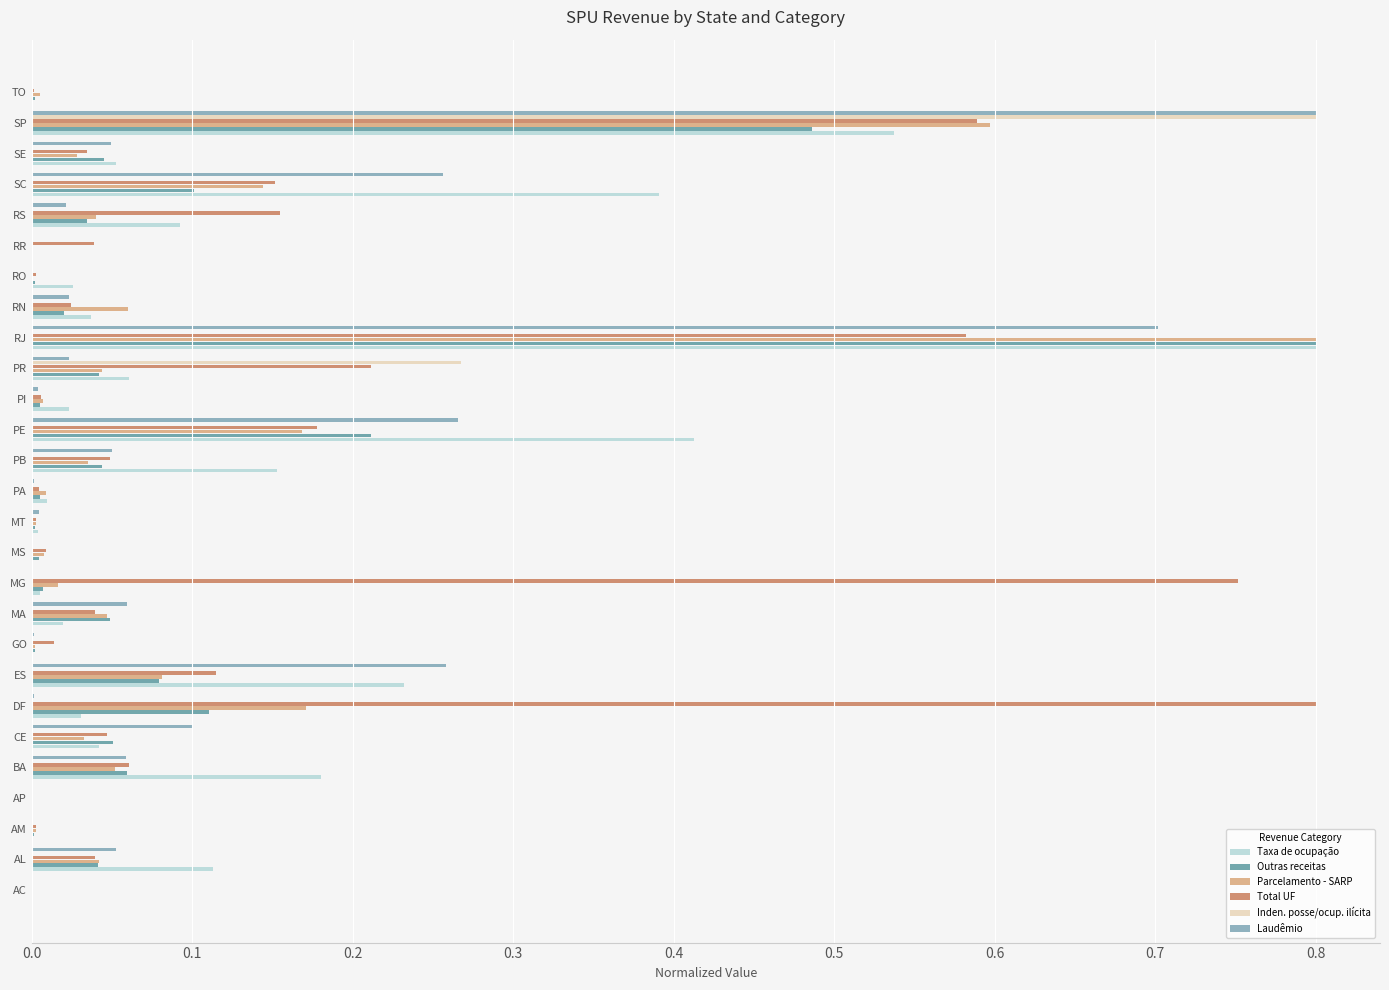

What is the sum of all Inden. posse/ocup. ilícita values?

1.1